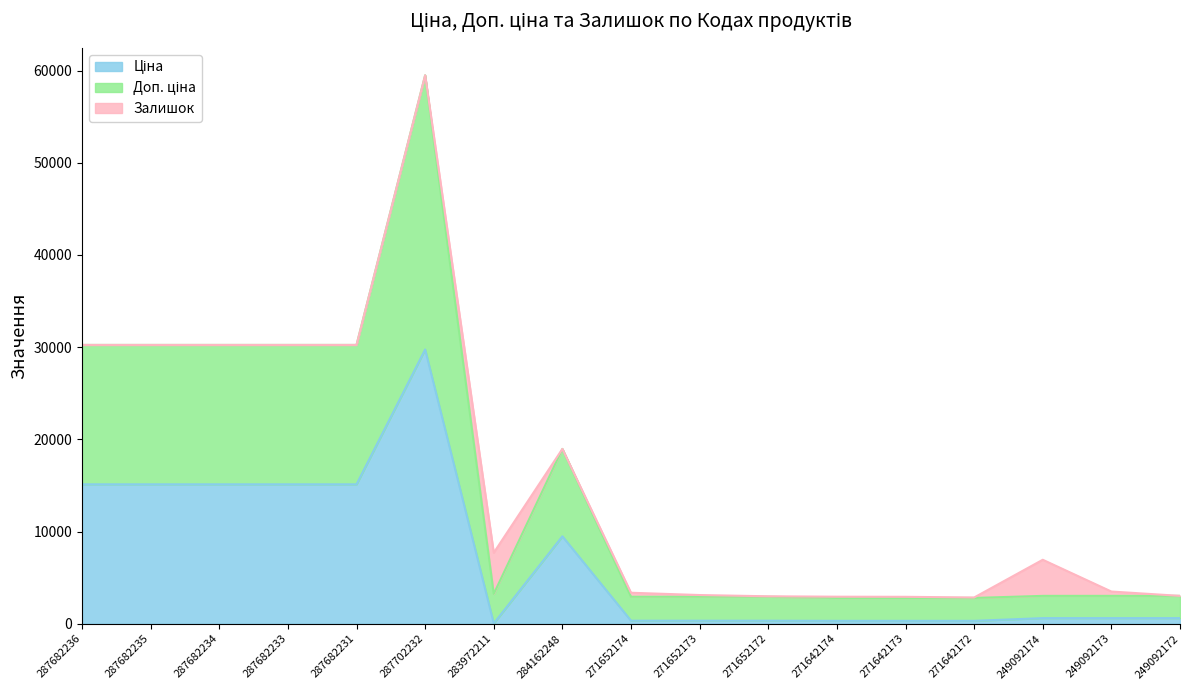

What is the sum of all Ціна values?

118575.8